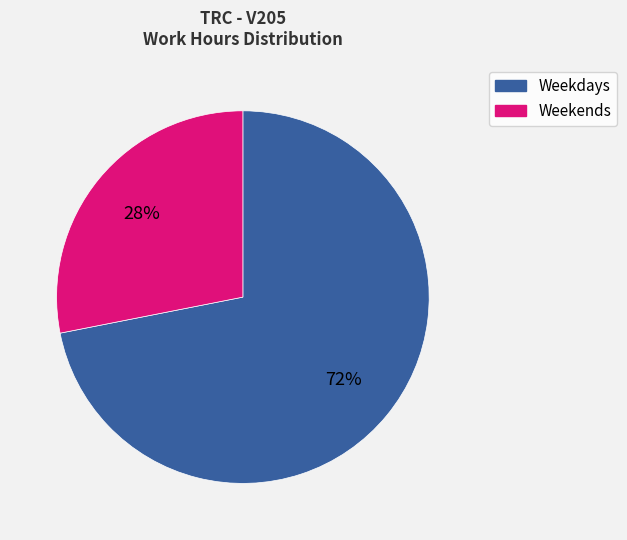

To the nearest percent, what is the average slice percentage?

50%